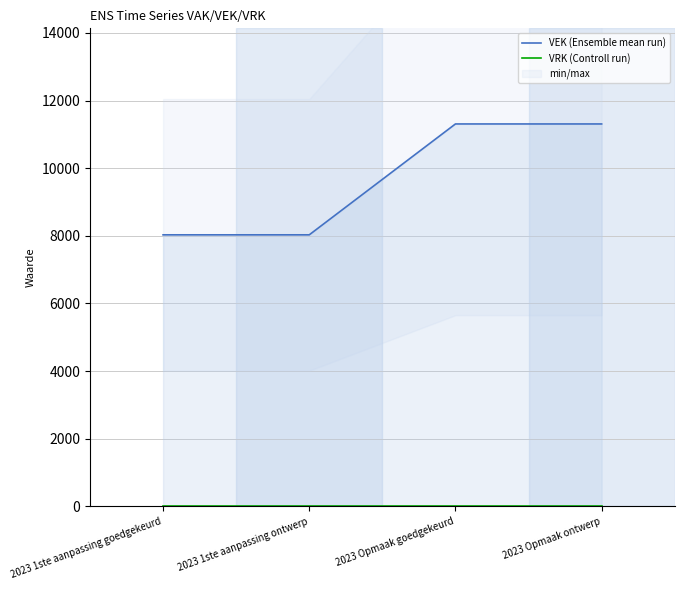

What is the total value across all series at 2023 1ste aanpassing goedgekeurd?

8029